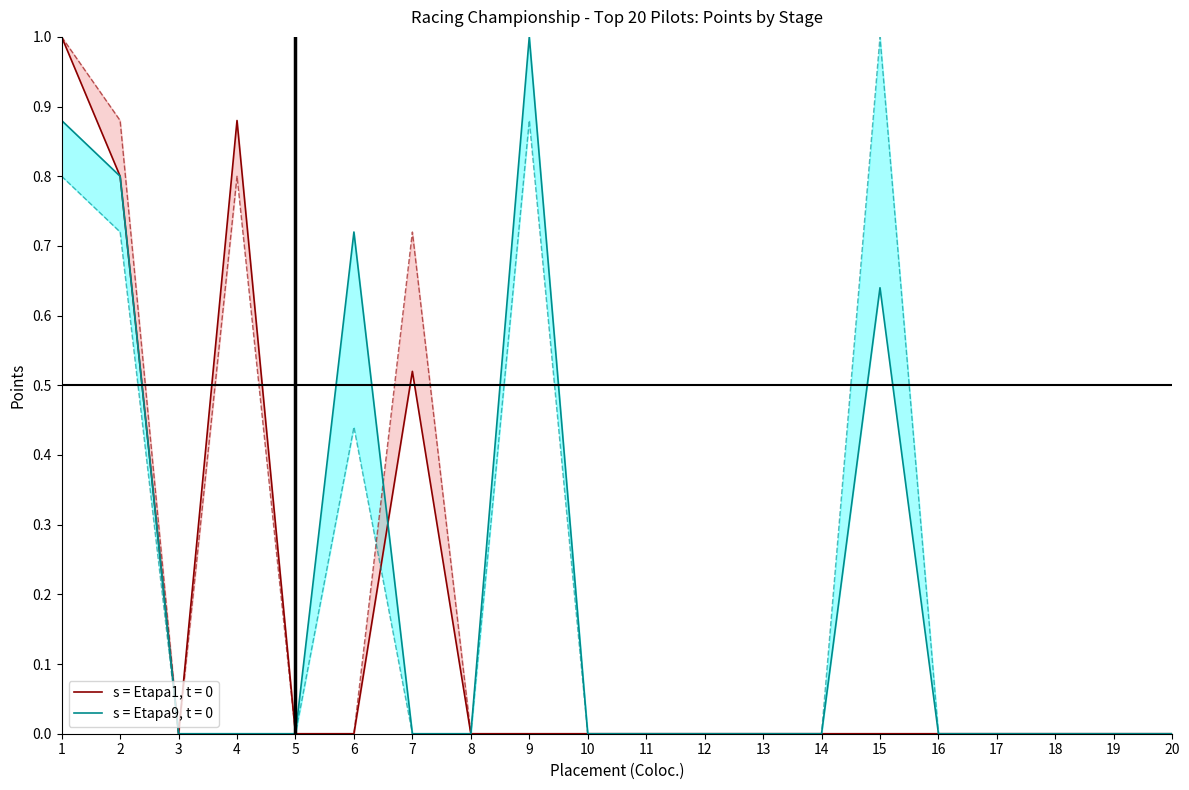

What is the total value across all series at 2?

3.2